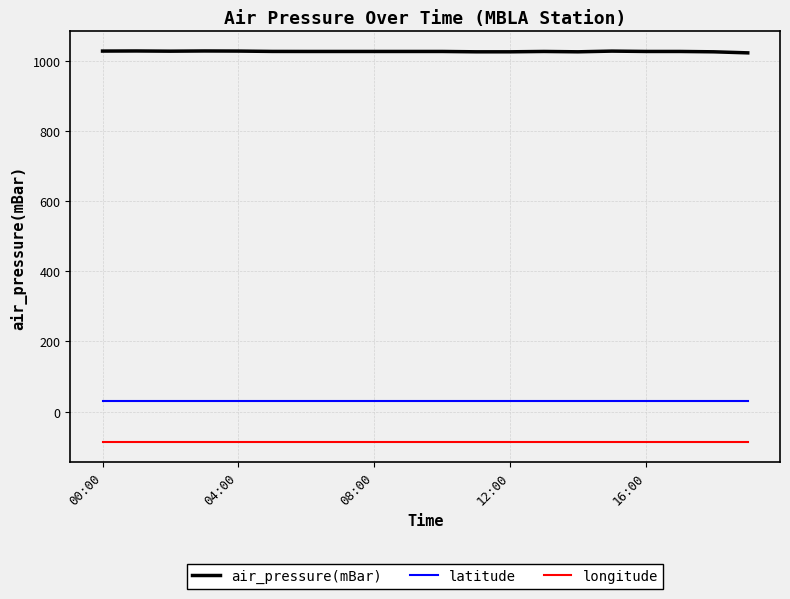

True or false: longitude and latitude cross at least once.

False